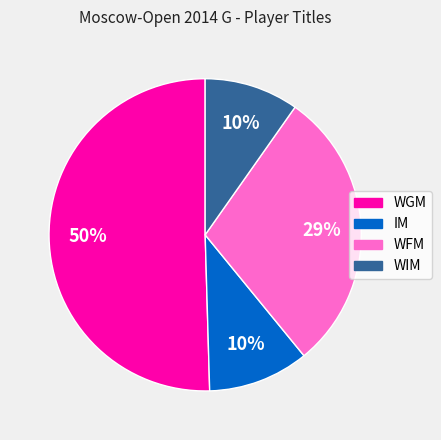

To the nearest percent, what is the average slice percentage?

25%